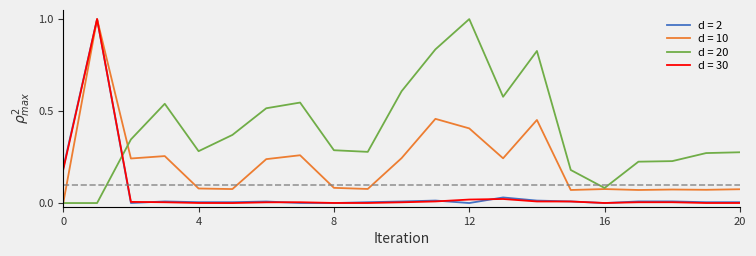

What are all the series names shown in the legend?

d = 2, d = 10, d = 20, d = 30